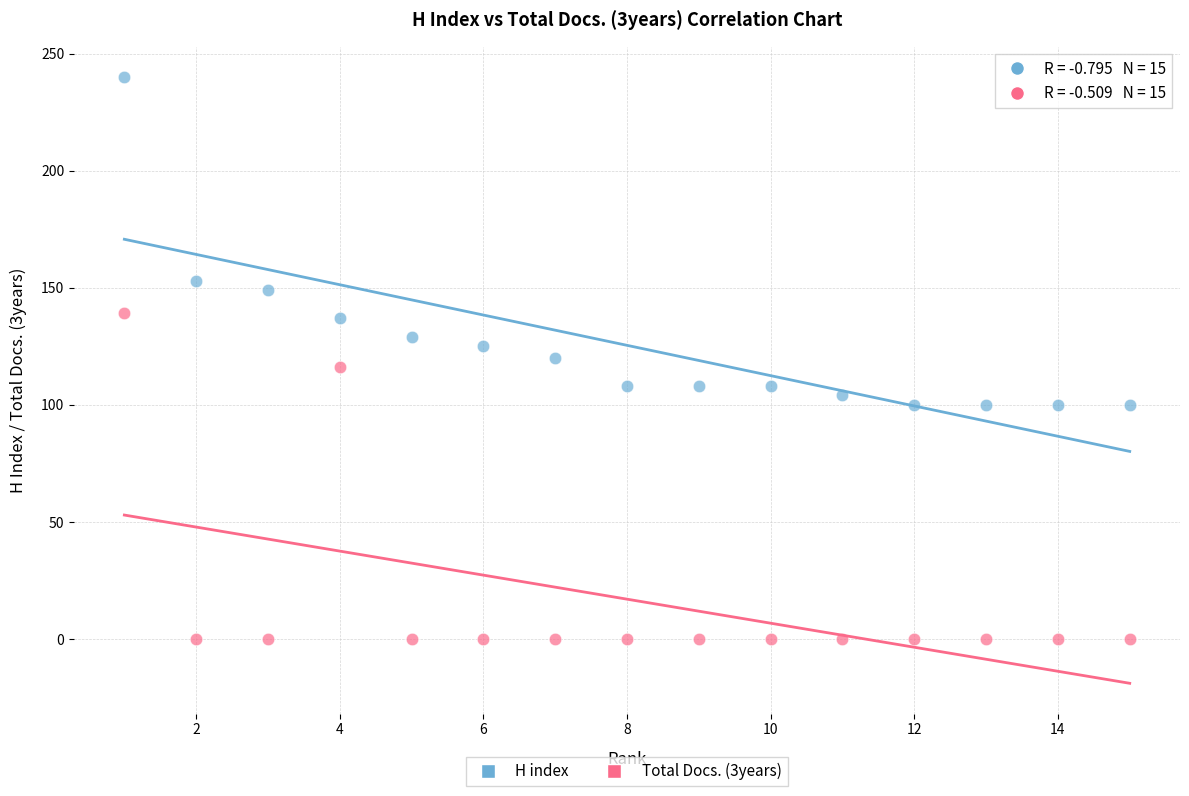

Which series contains the lowest Y value?

Total Docs. (3years)